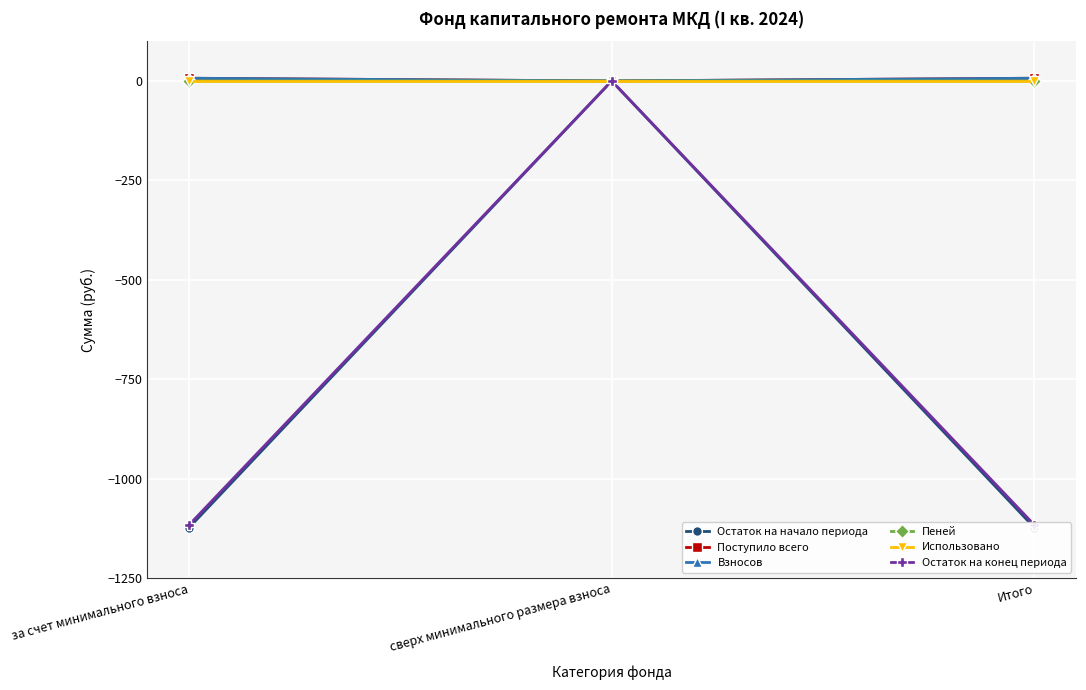

Which has a higher value, за счет минимального взноса or Итого?

за счет минимального взноса